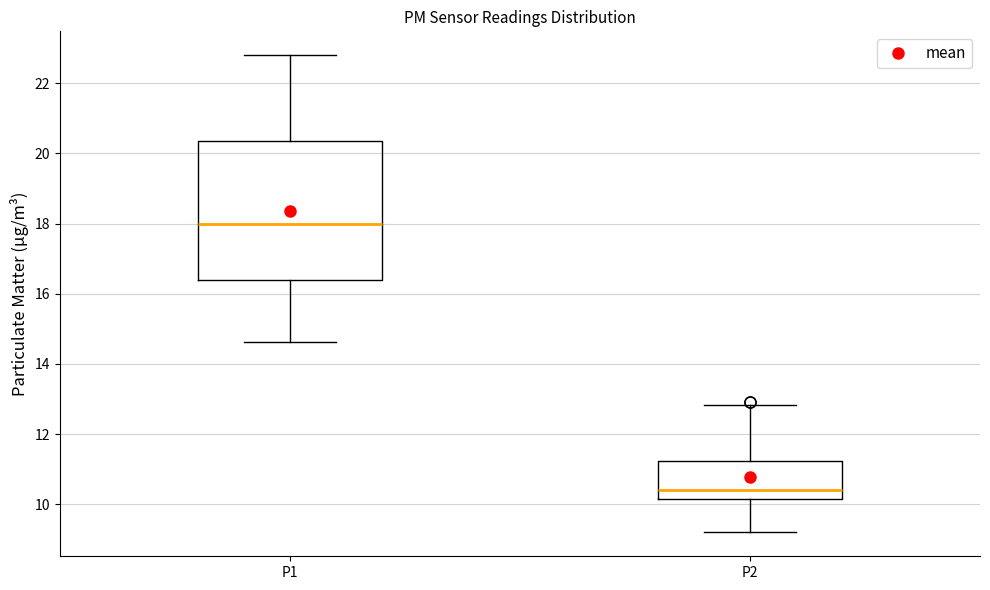

Which box is the tallest, from its lower edge to its upper edge?

P1